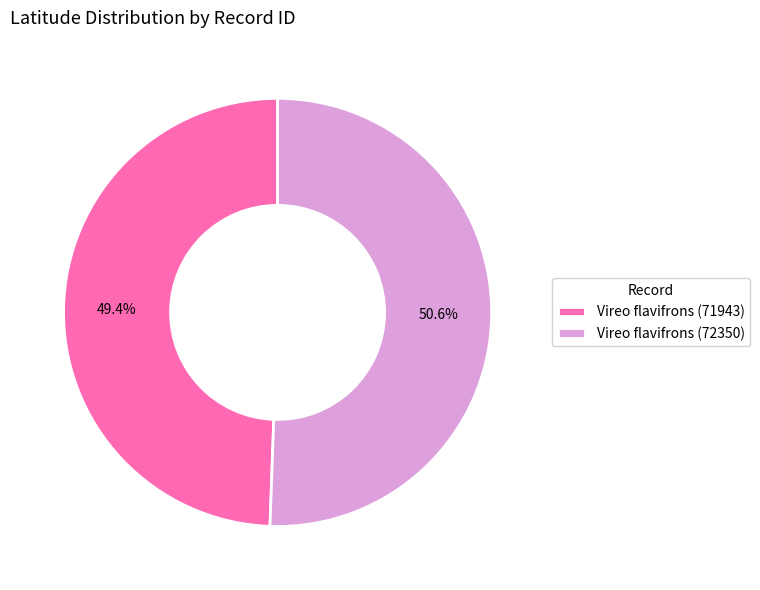

The Vireo flavifrons (72350) slice represents 45% of the pie. True or false?

False